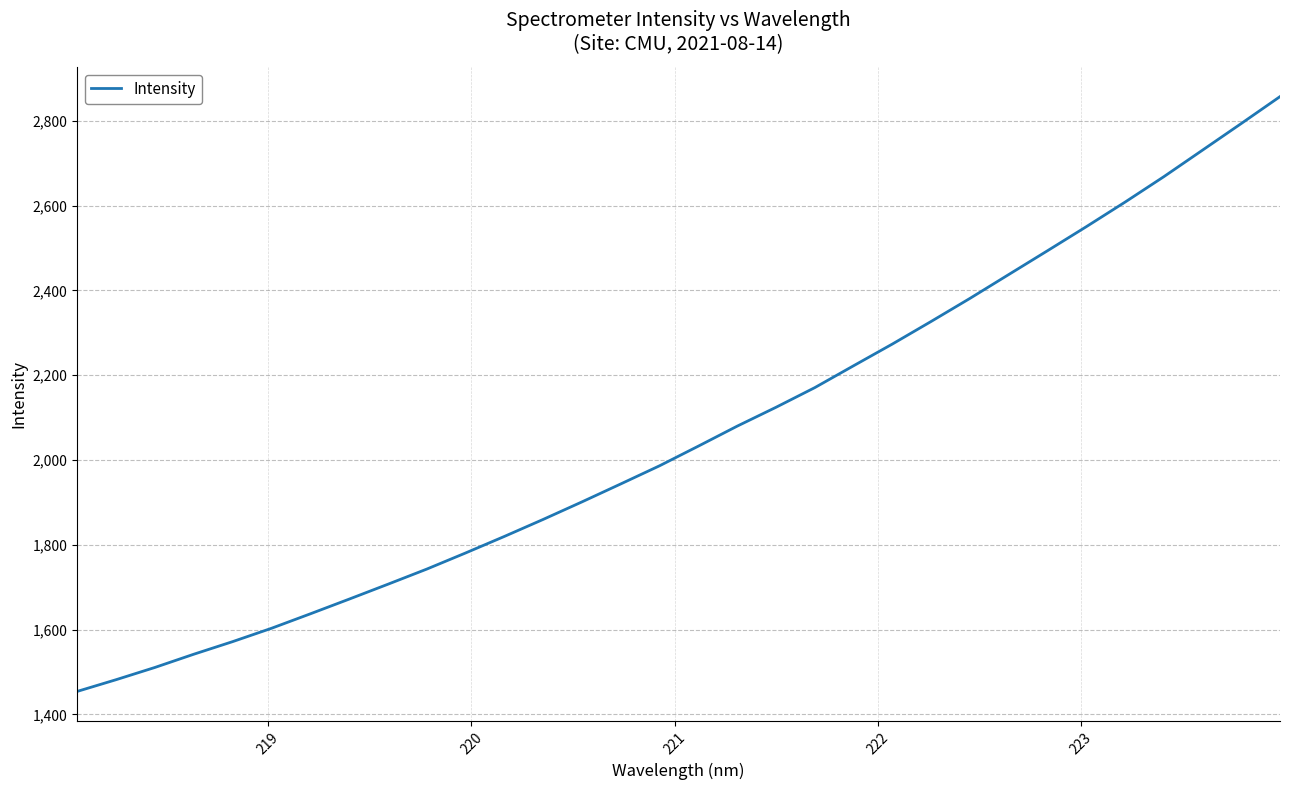

What is the difference between the second highest and second lowest values?

1311.8